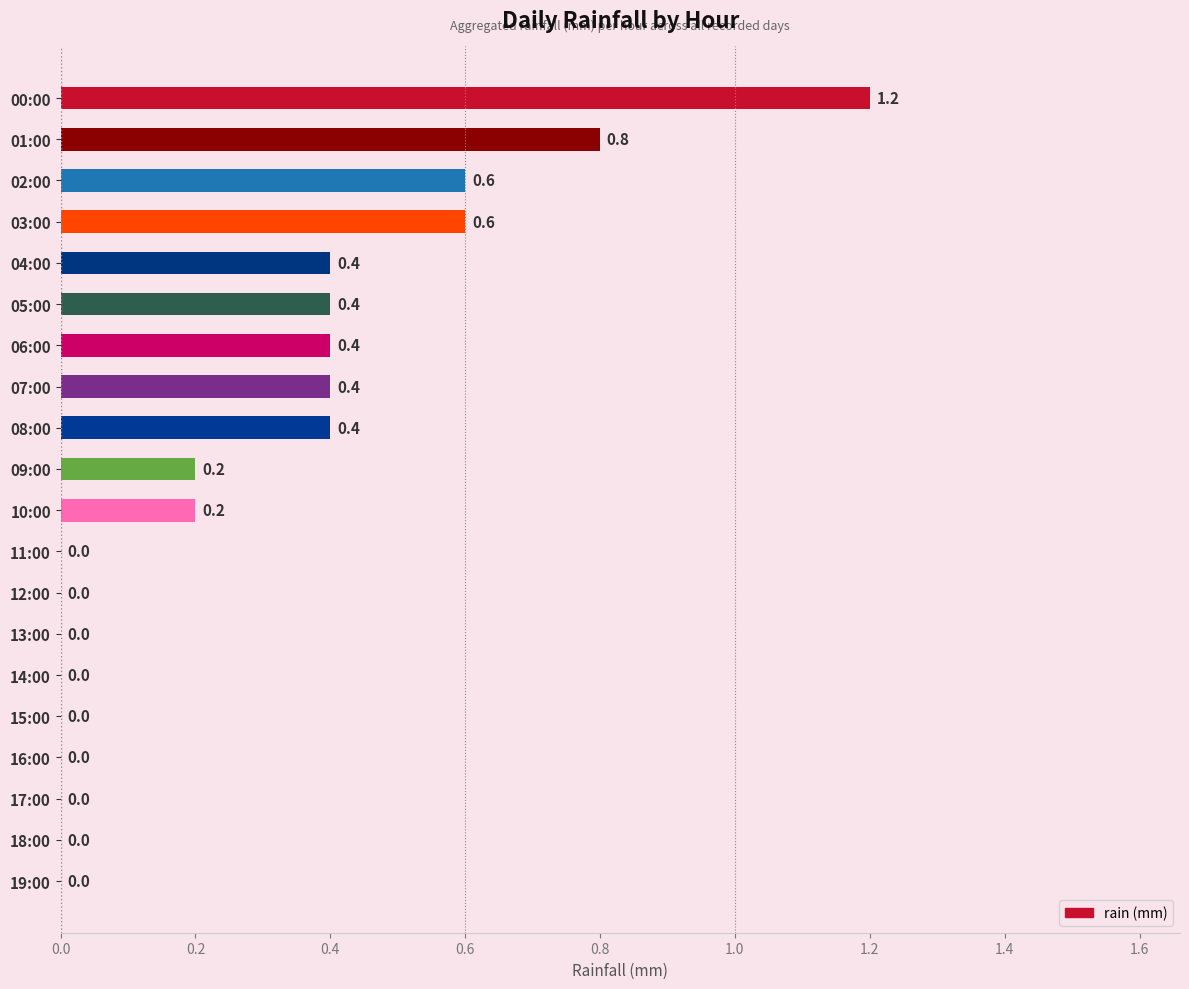

The chart shows a value of -0.8 at 19:00. True or false?

False